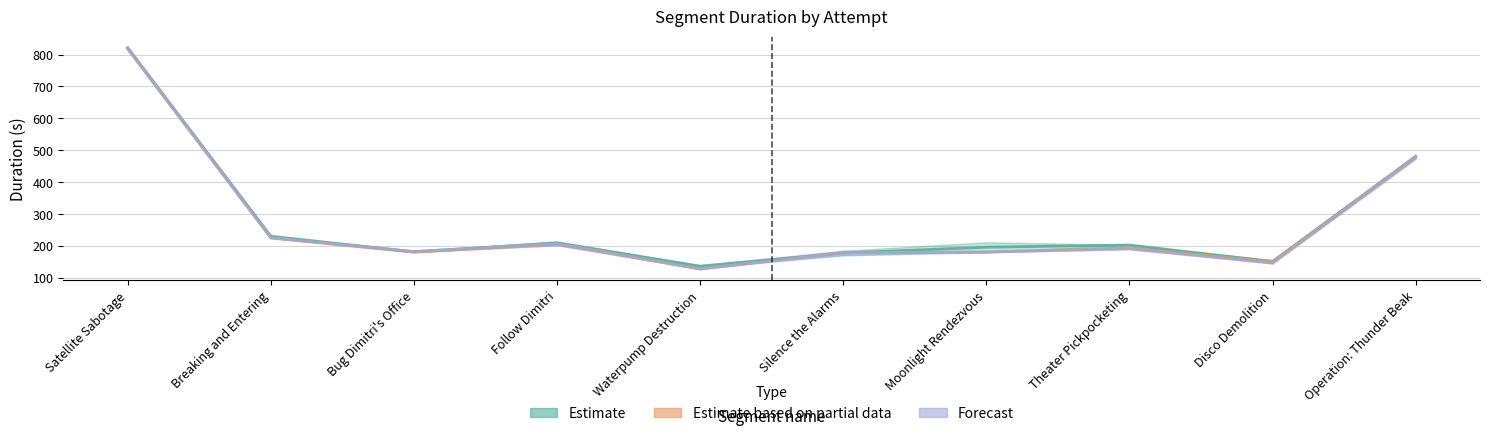

What is the difference between the highest and lowest values at Waterpump Destruction?

9.1